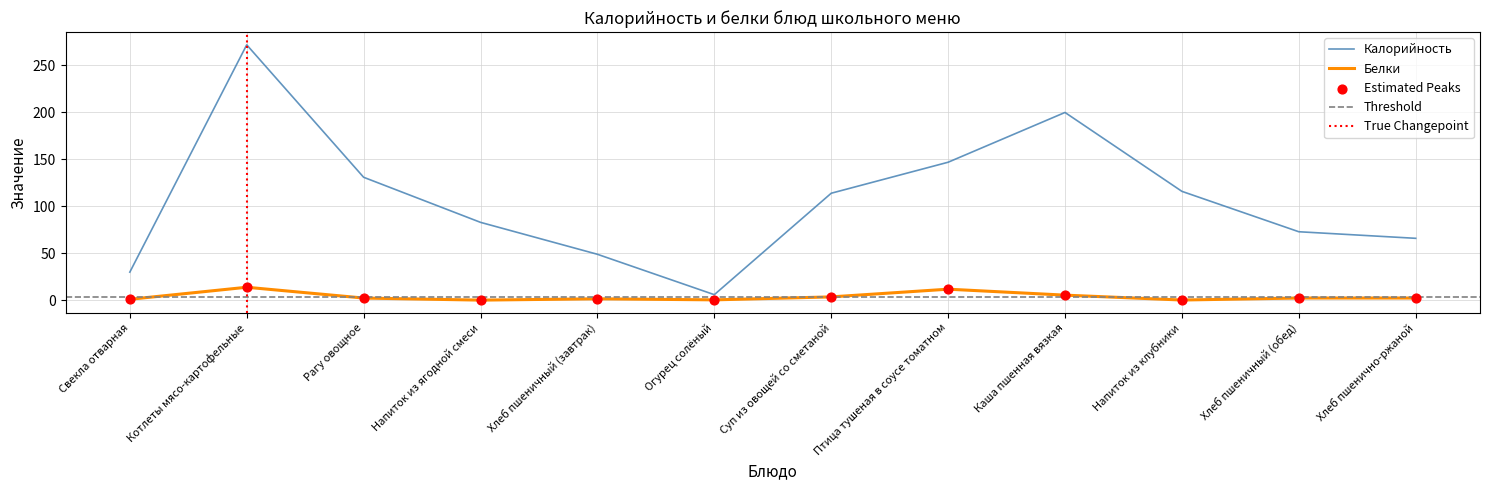

What are all the series names shown in the legend?

Калорийность, Белки